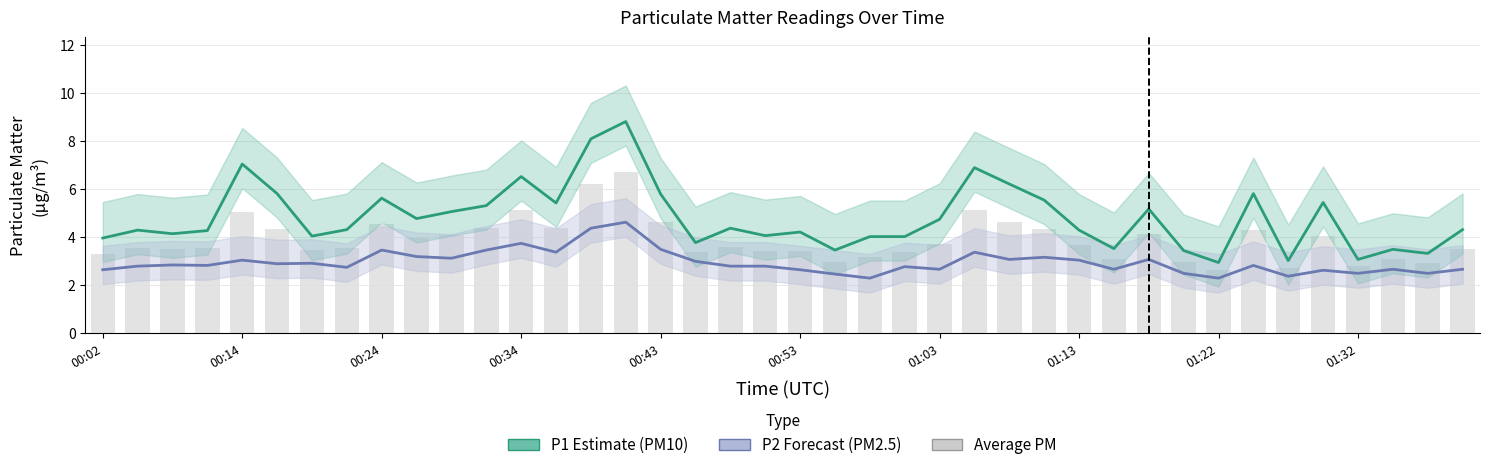

What is the difference between the P2 (PM2.5 Forecast) values at 00:53 and 36?

0.4